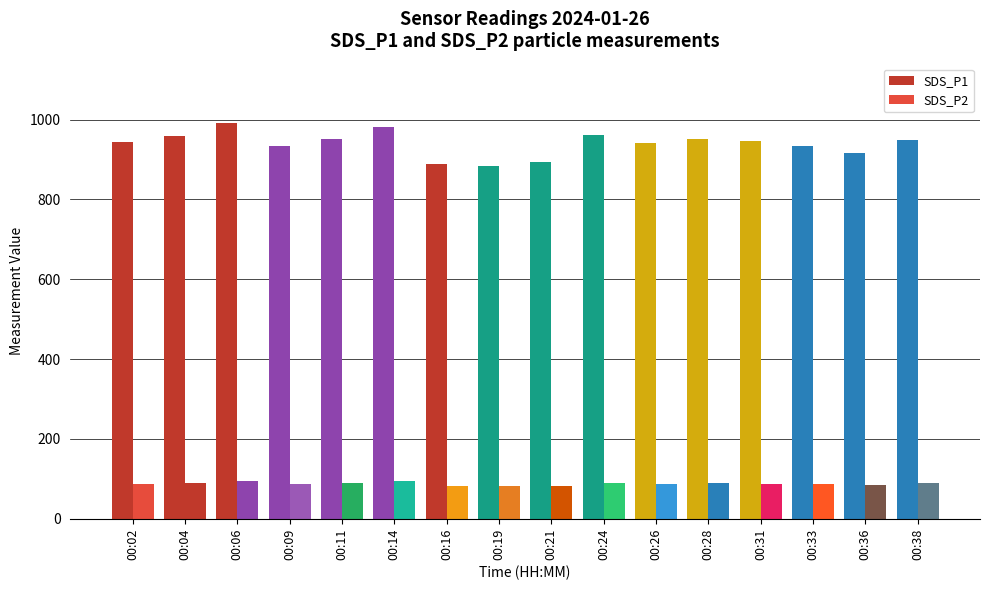

At how many categories does at least one series exceed 462?

16